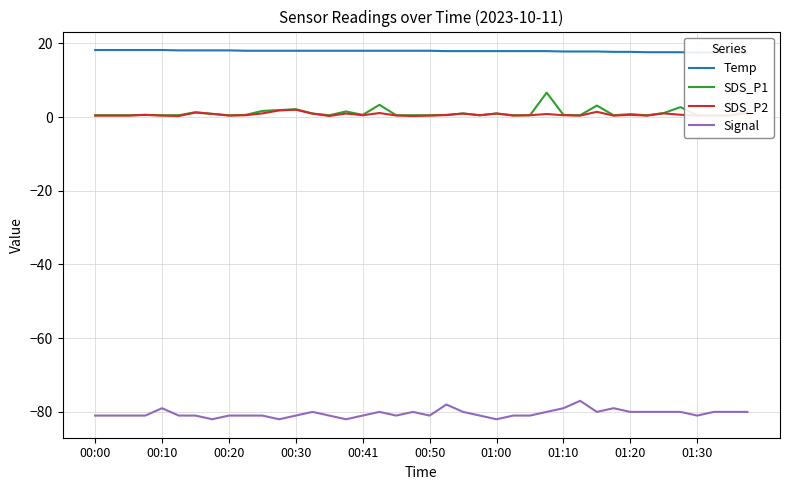

What is the minimum value for SDS_P1?

0.5